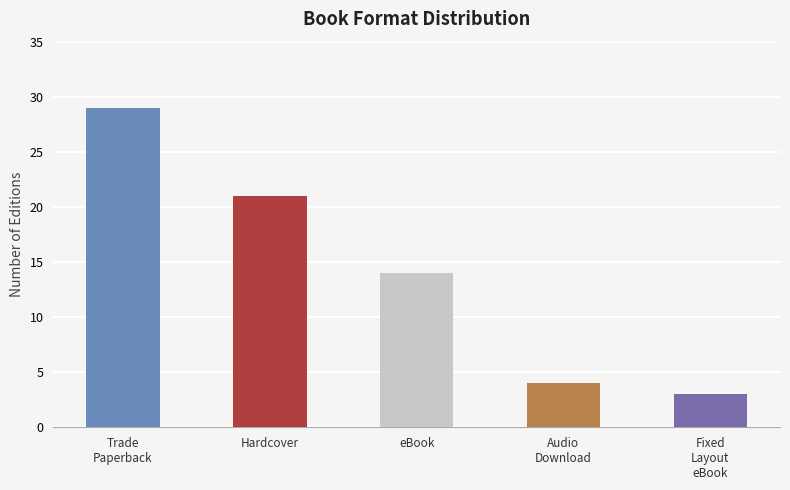

Read the value at Hardcover.

21